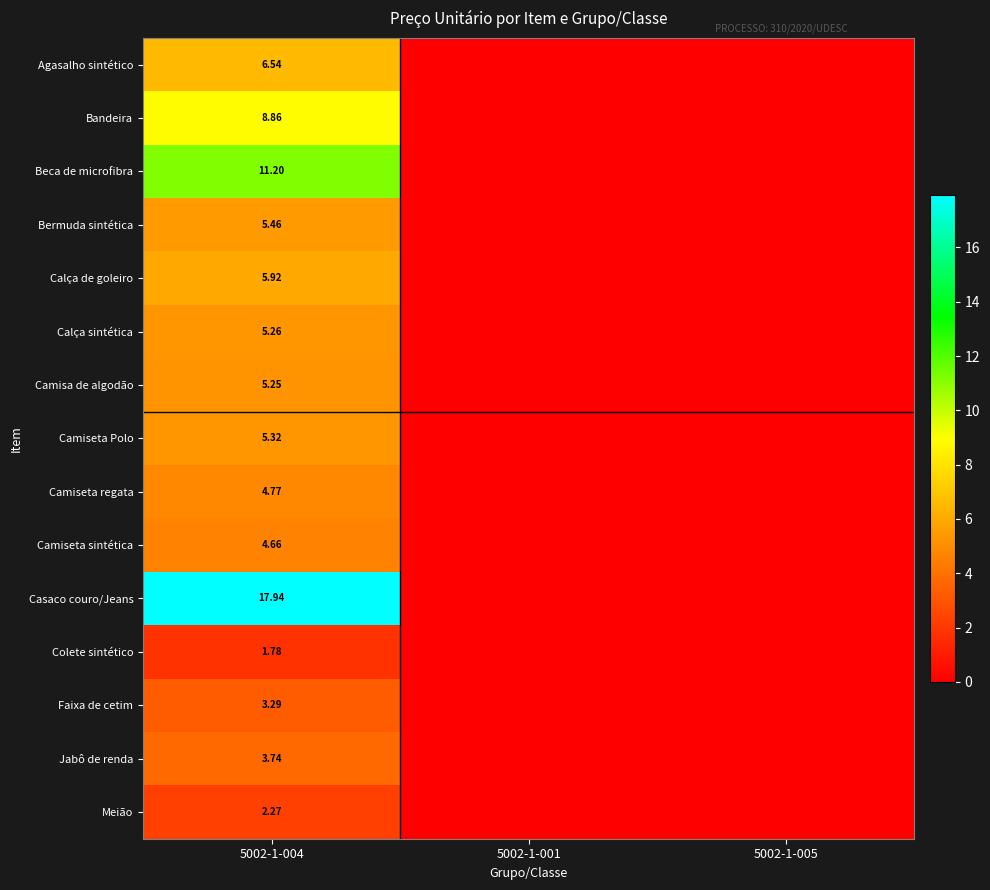

Which has a higher value, 5002-1-005 or 5002-1-001?

5002-1-005